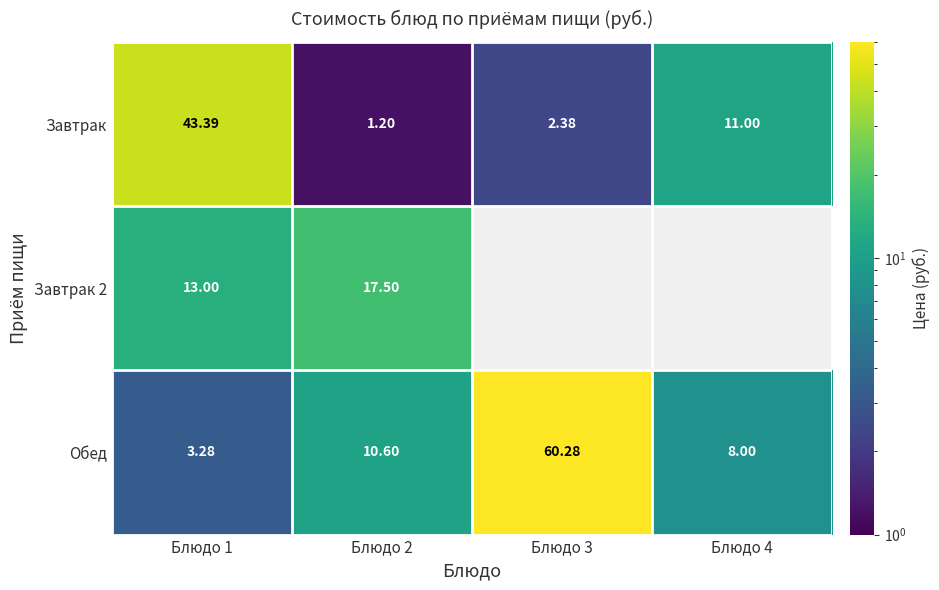

Where does the Завтрак series first go above 11?

Блюдо 1